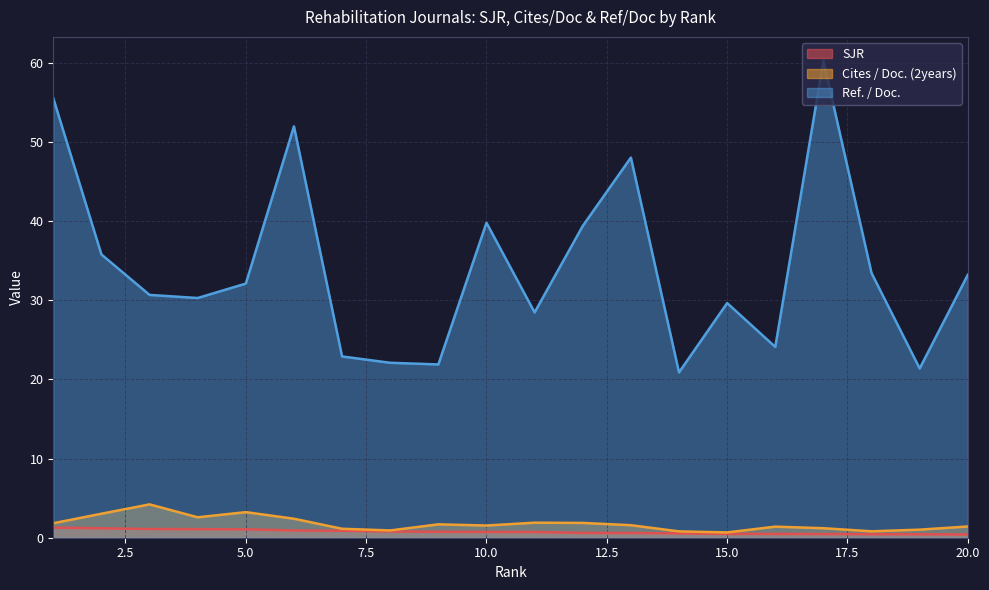

Read the SJR value at 20.0.

0.4